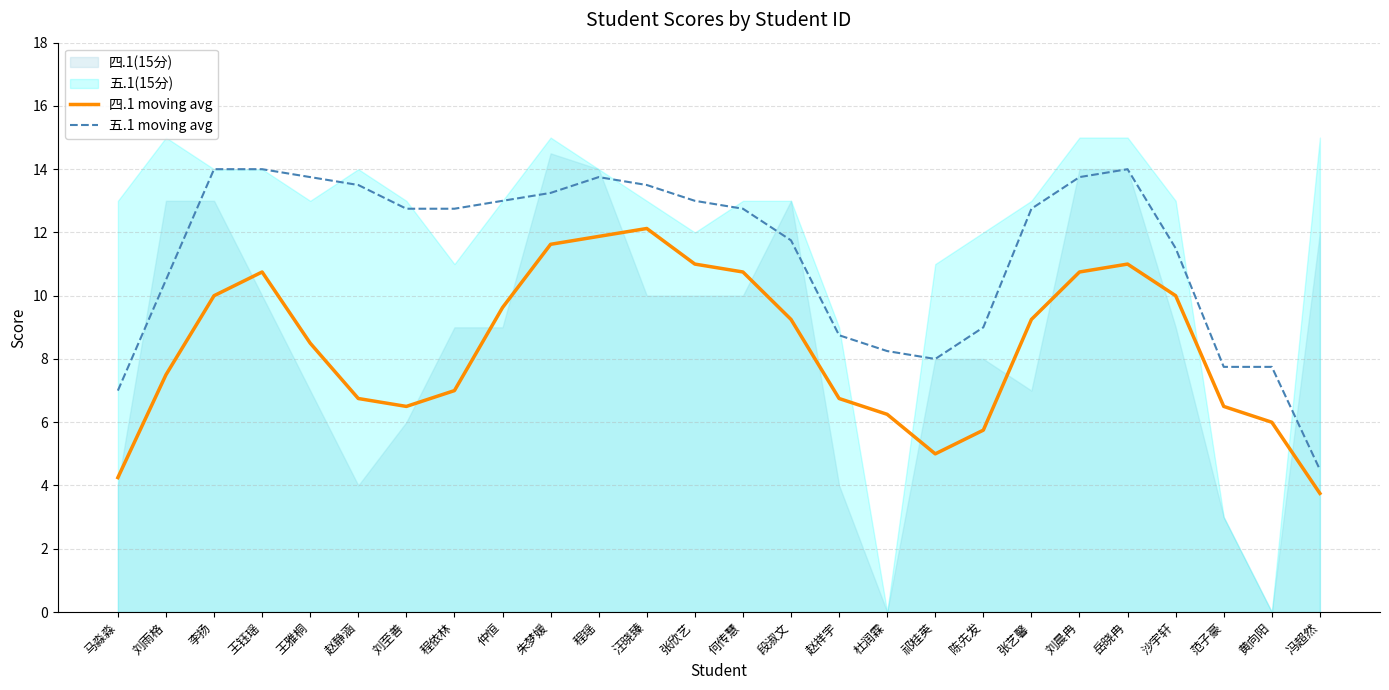

What is the label of the 15th point from the left?

段淑文